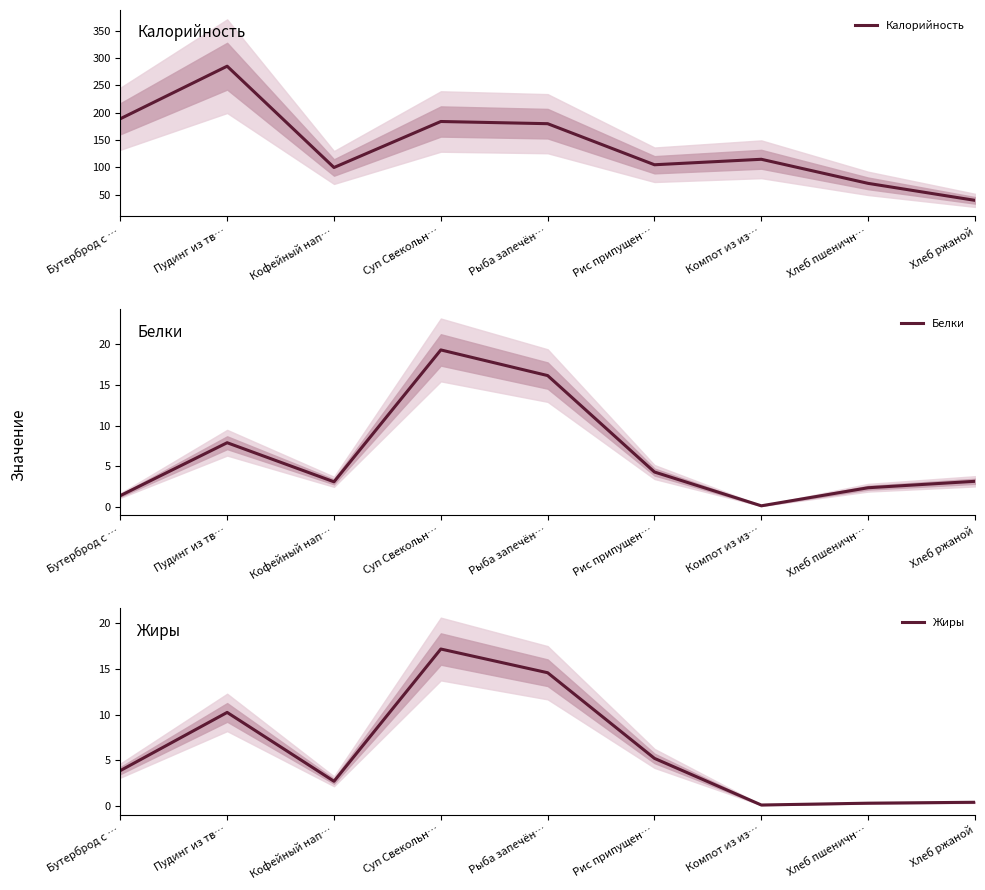

Count the number of data series in this chart.

3